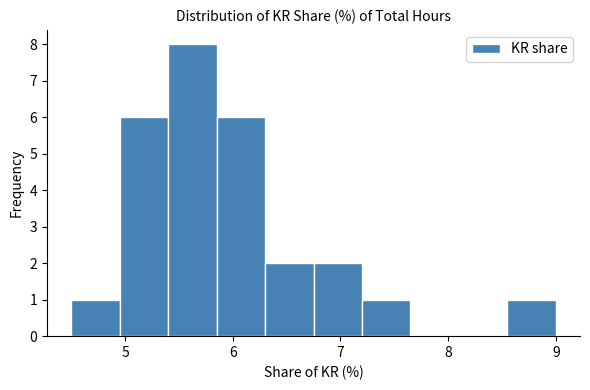

How tall is the bar that spans 5.85 to 6.30 on the x-axis? Neither the bar edges nor the heights are printed on the chart, so give them approximately, as read against the axes.

6